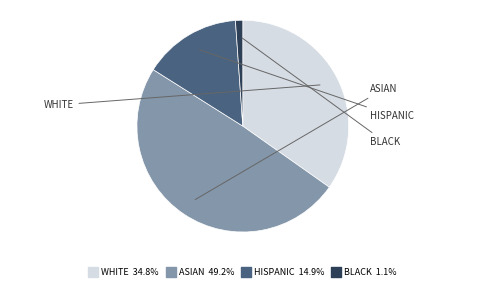

Rank the categories by value from lowest to highest.

BLACK, HISPANIC, WHITE, ASIAN